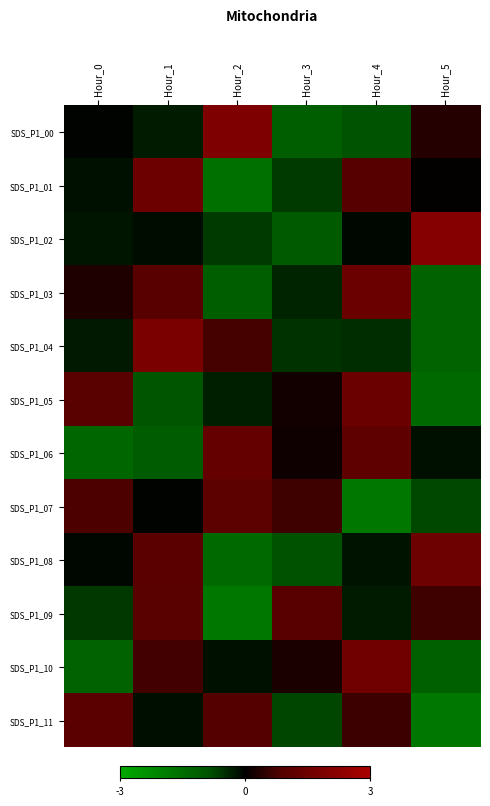

At Hour_2, list the series in order from largest to smallest.

SDS_P1_00, SDS_P1_06, SDS_P1_07, SDS_P1_11, SDS_P1_04, SDS_P1_10, SDS_P1_05, SDS_P1_02, SDS_P1_03, SDS_P1_08, SDS_P1_01, SDS_P1_09